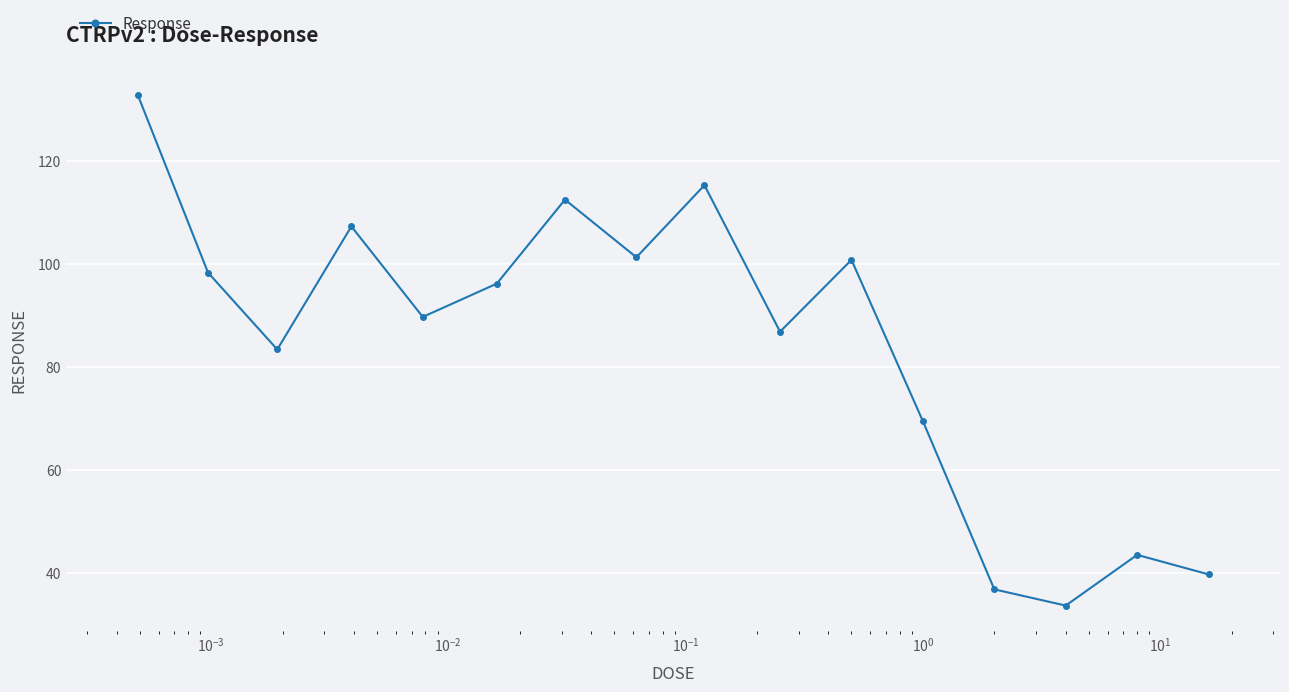

True or false: there are more than 0 points higher than both neighbors.

True